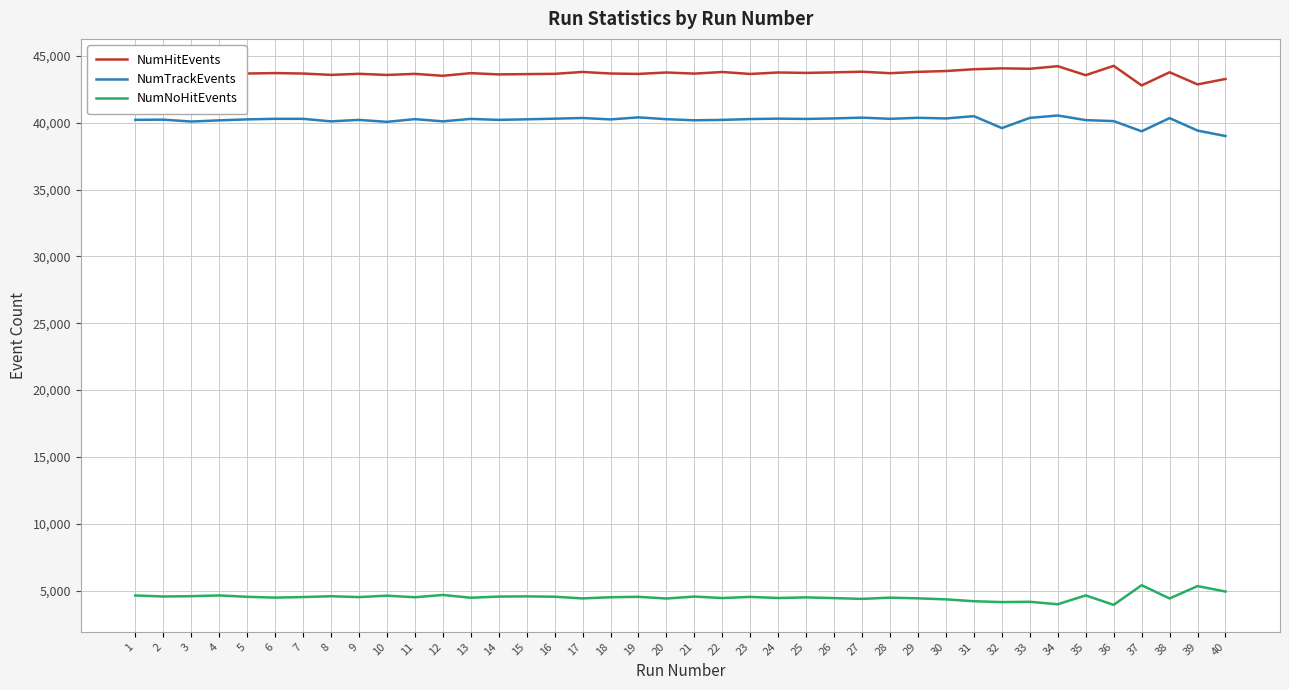

The NumNoHitEvents series shows 1157 at 4. True or false?

False